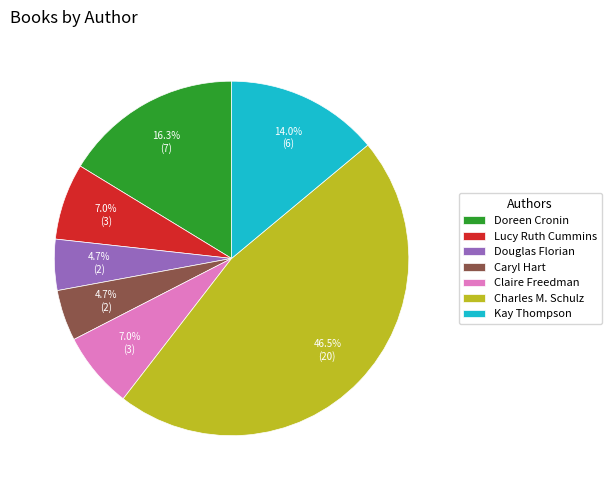

Is it true that Lucy Ruth Cummins is 21% of the pie?

False